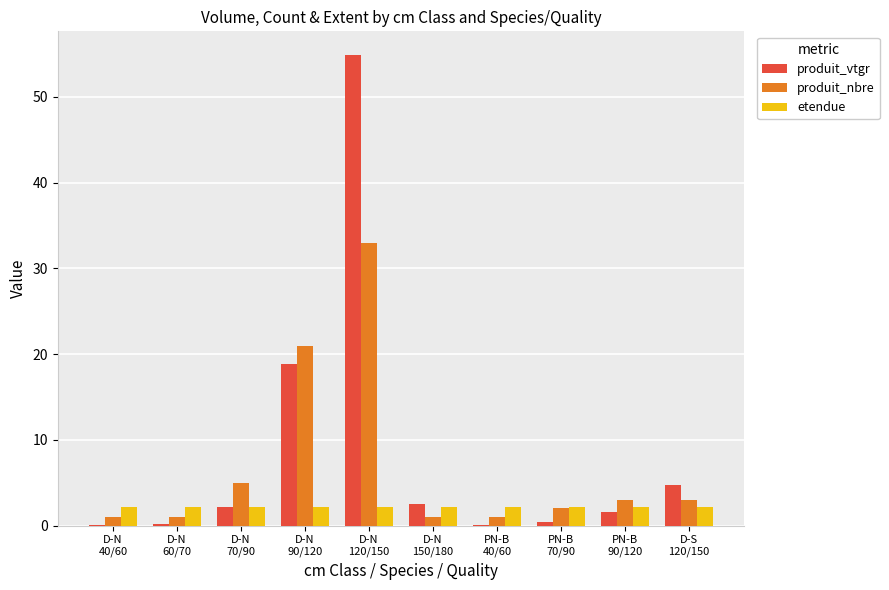

What is the maximum value shown in the chart?

54.9